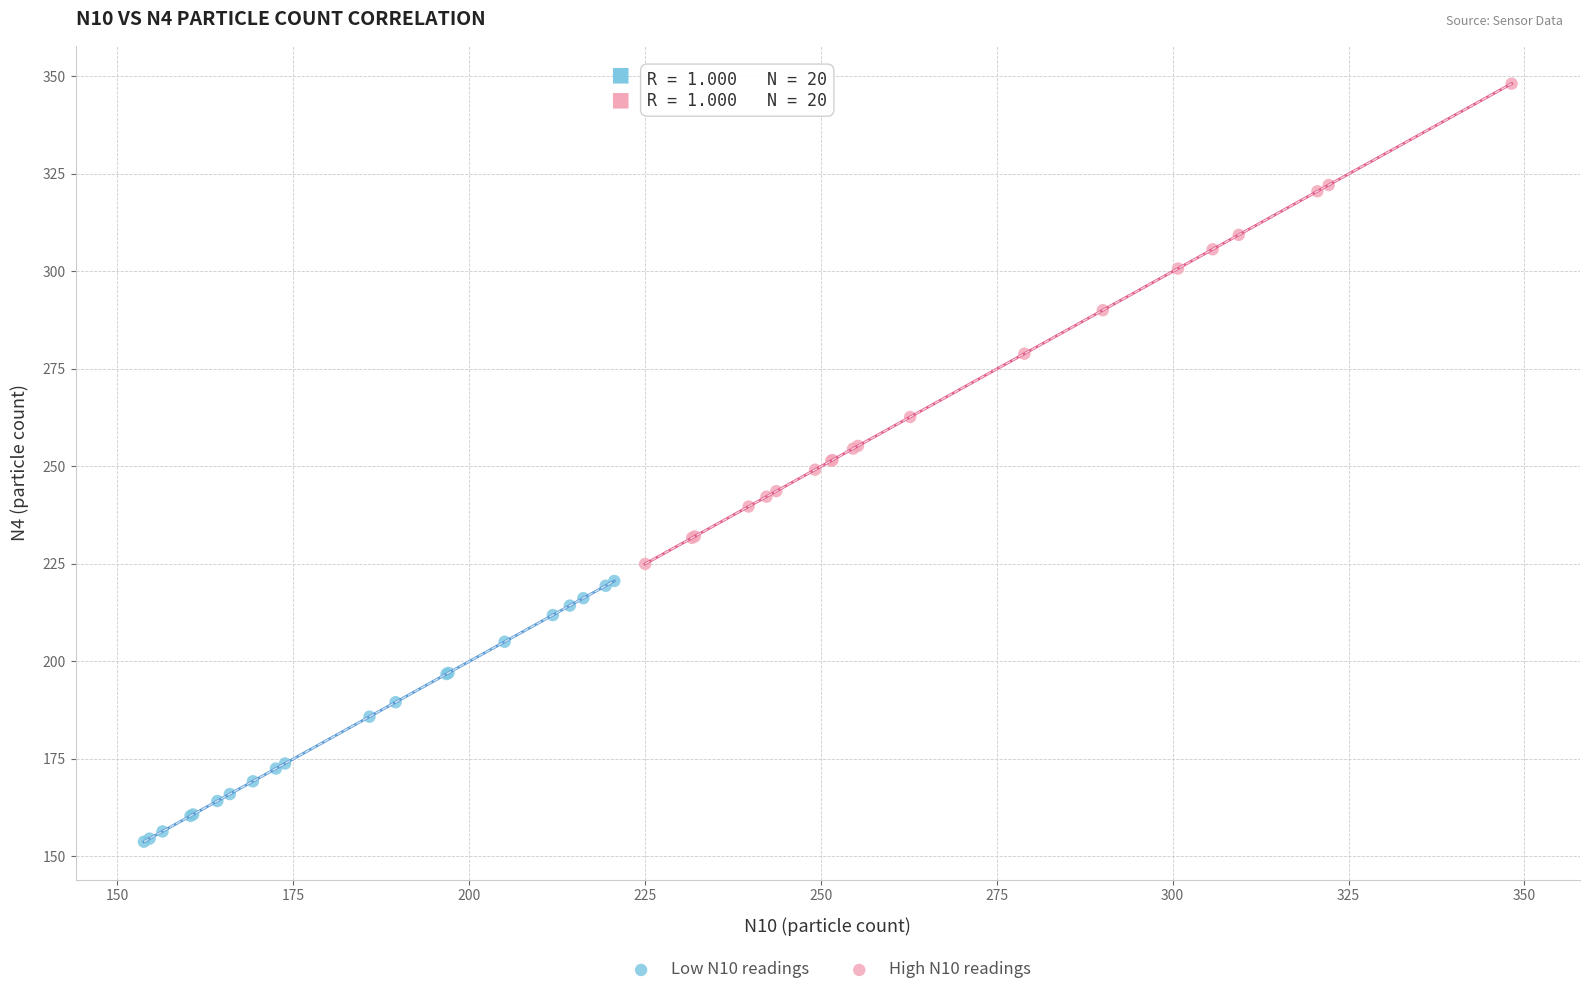

Which series contains the lowest Y value?

Low N10 readings